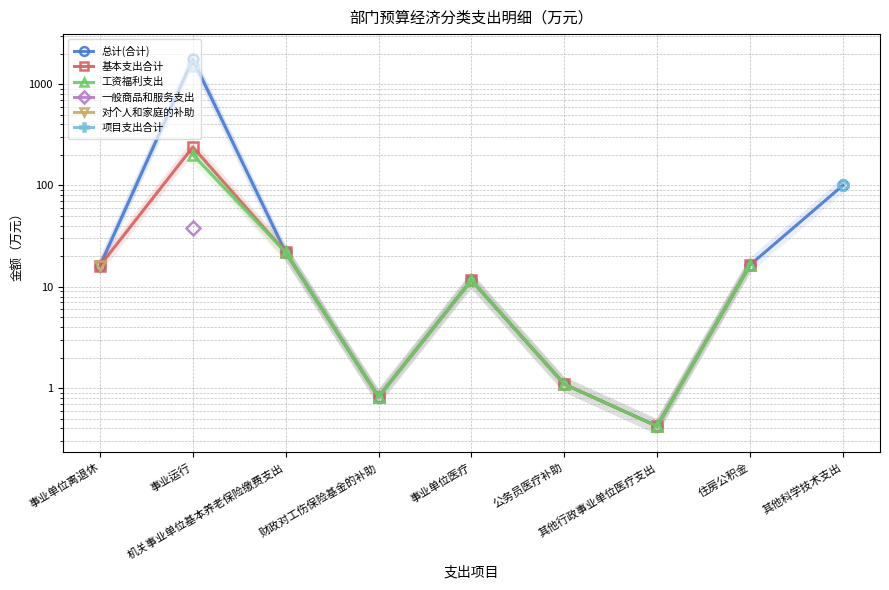

Between 事业运行 and 公务员医疗补助, which series saw the biggest shift?

总计(合计)